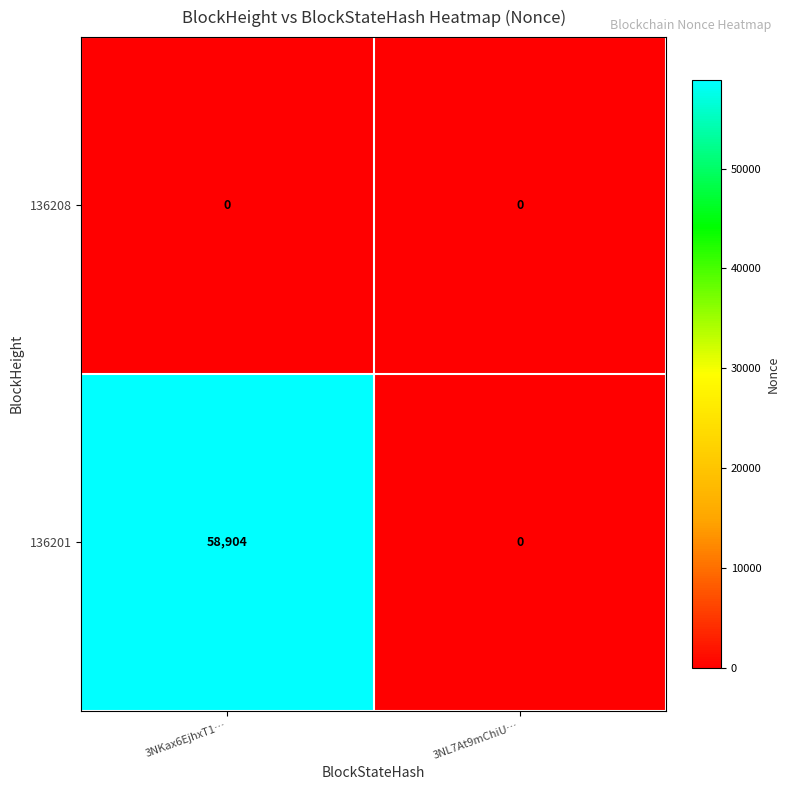

Which series has the widest spread of values?

136201